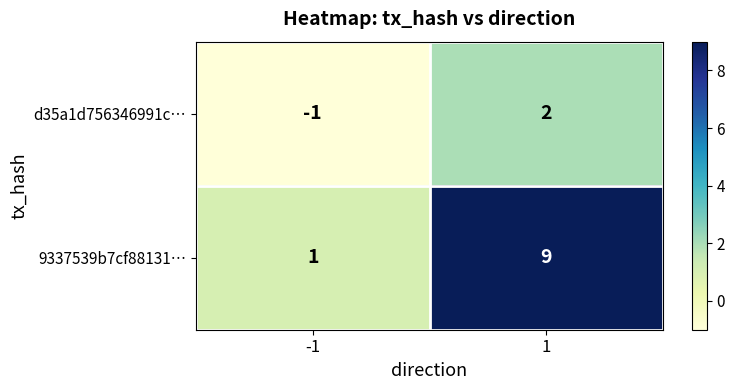

Is the value of 9337539b7cf88131… at -1 greater than the value of d35a1d756346991c… at -1?

Yes